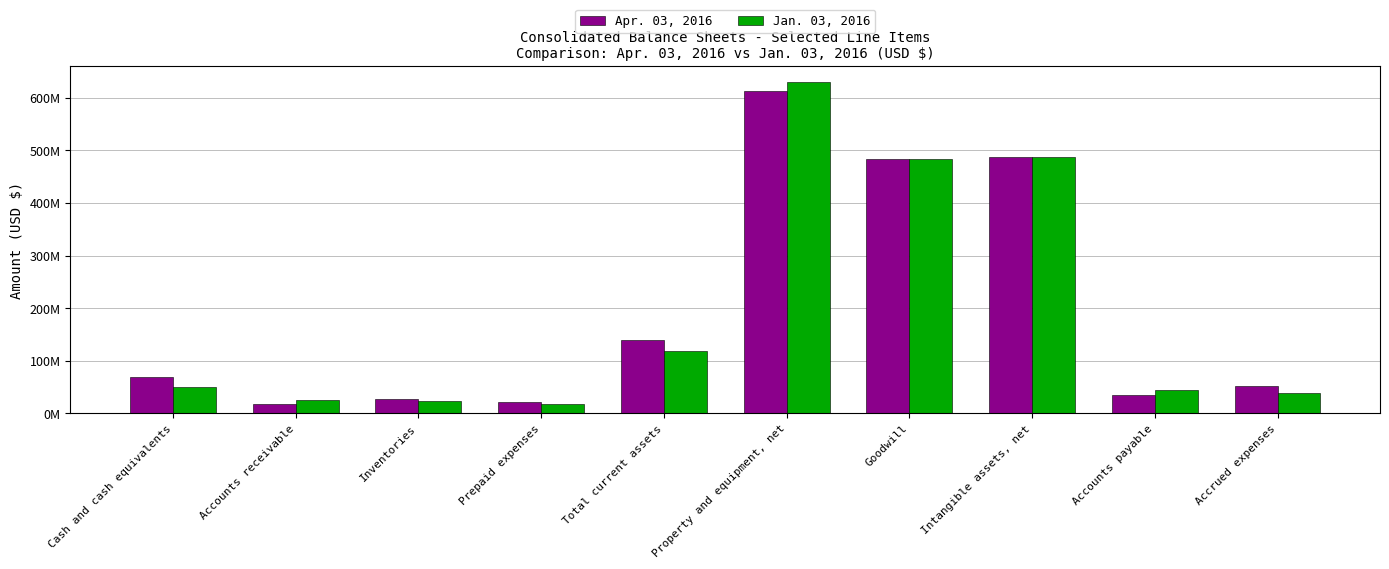

At which label is Apr. 03, 2016 closest to 315647500?

Goodwill